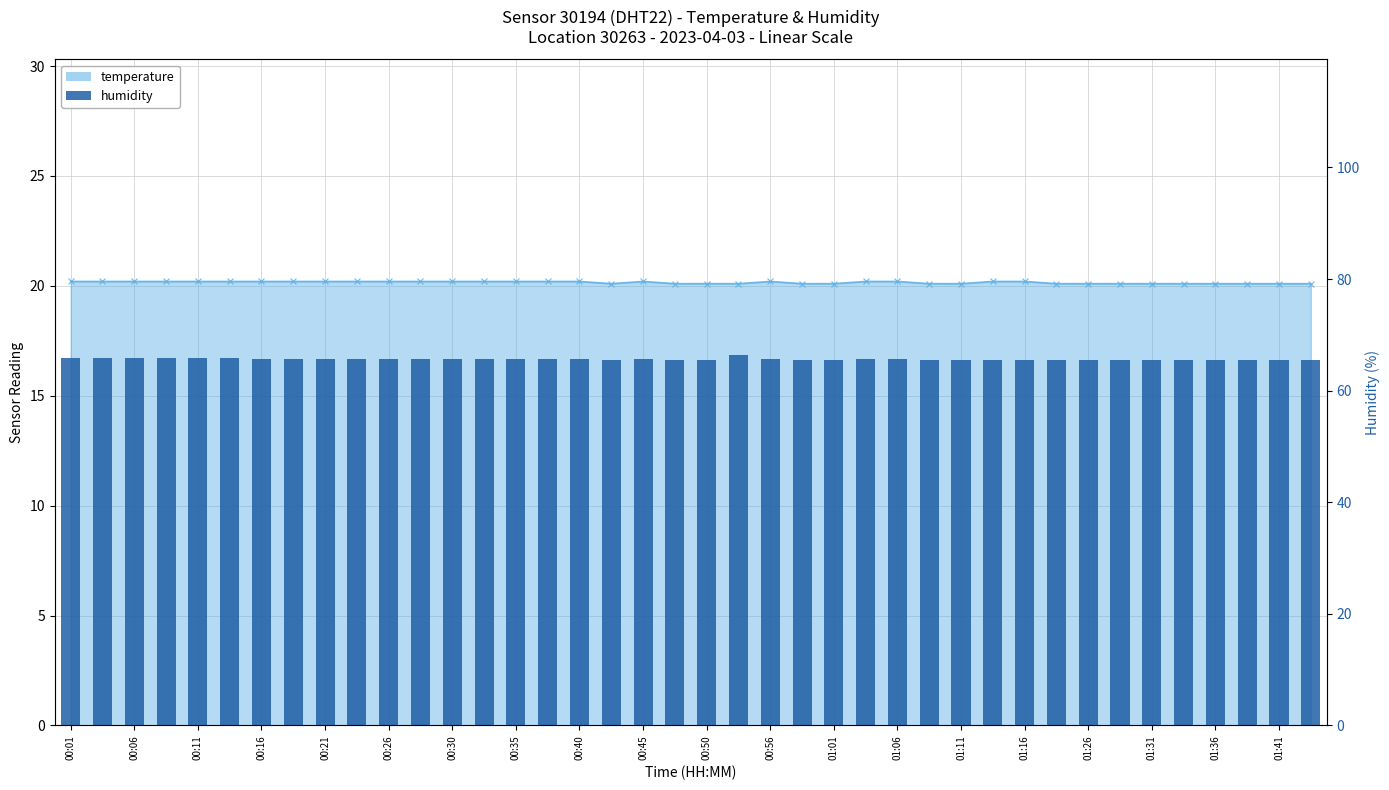

The chart shows a value of 96.3 at 00:16. True or false?

False